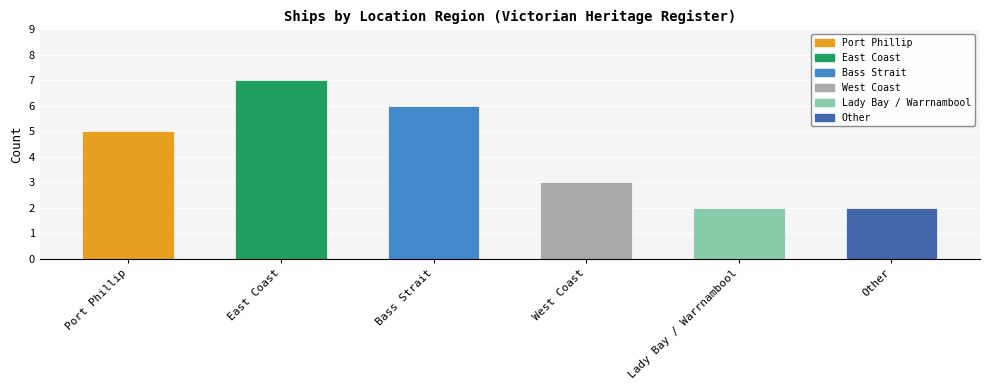

What is the sum of all values?

25